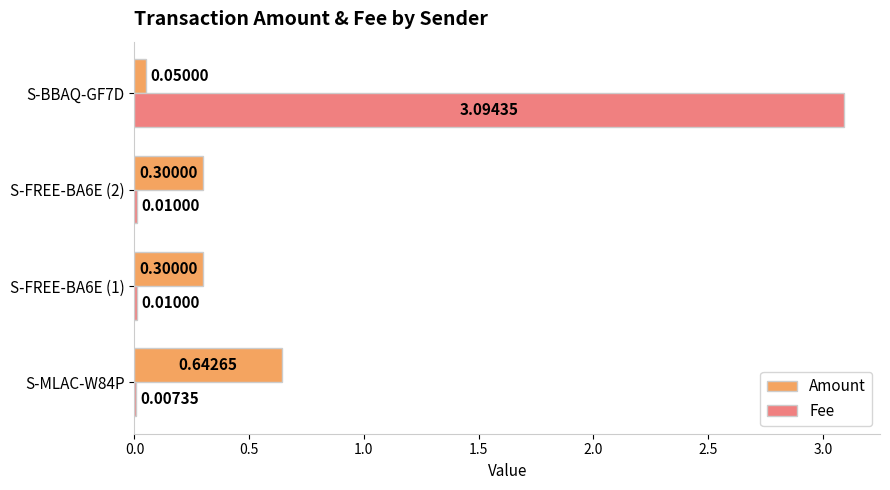

Which series changed the most between S-MLAC-W84P and S-FREE-BA6E (2)?

Amount